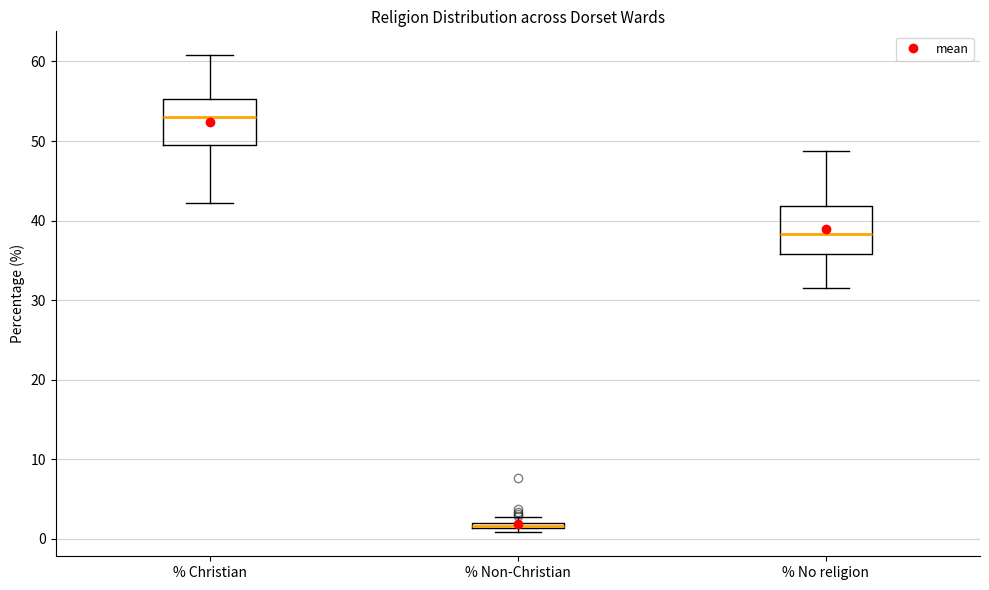

Where does the upper whisker of the box for % No religion end on the y-axis? The values are not printed on the chart, so give them approximately, as read against the axis.

49